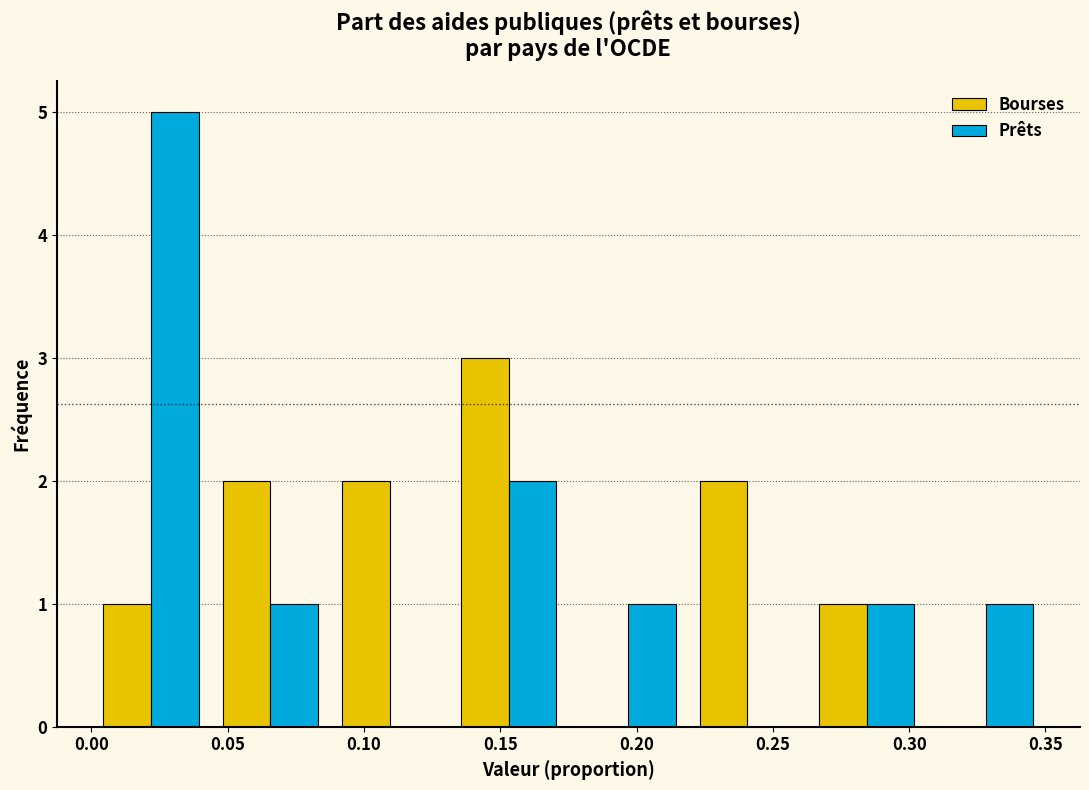

In the Bourses series, which range on the x-axis has the tallest bar?

0.130 to 0.175